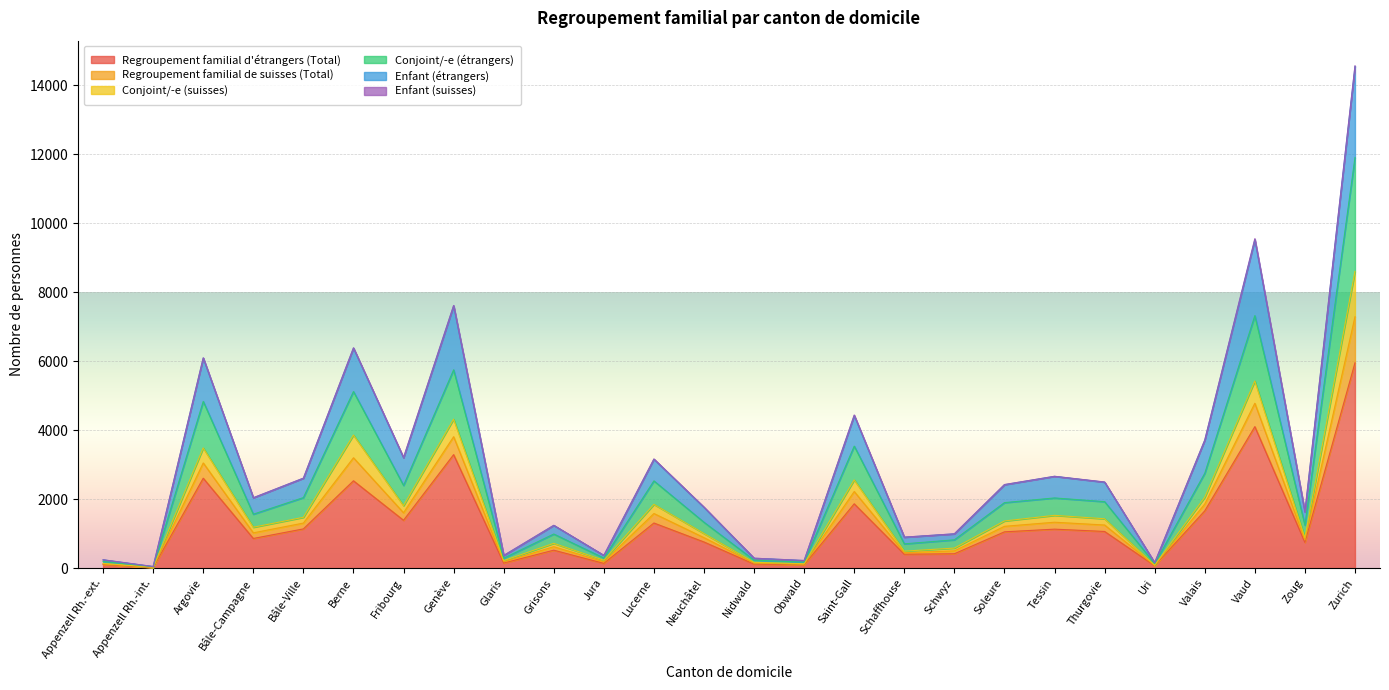

Which category has the highest value in the Regroupement familial d'étrangers (Total) series?

Zurich